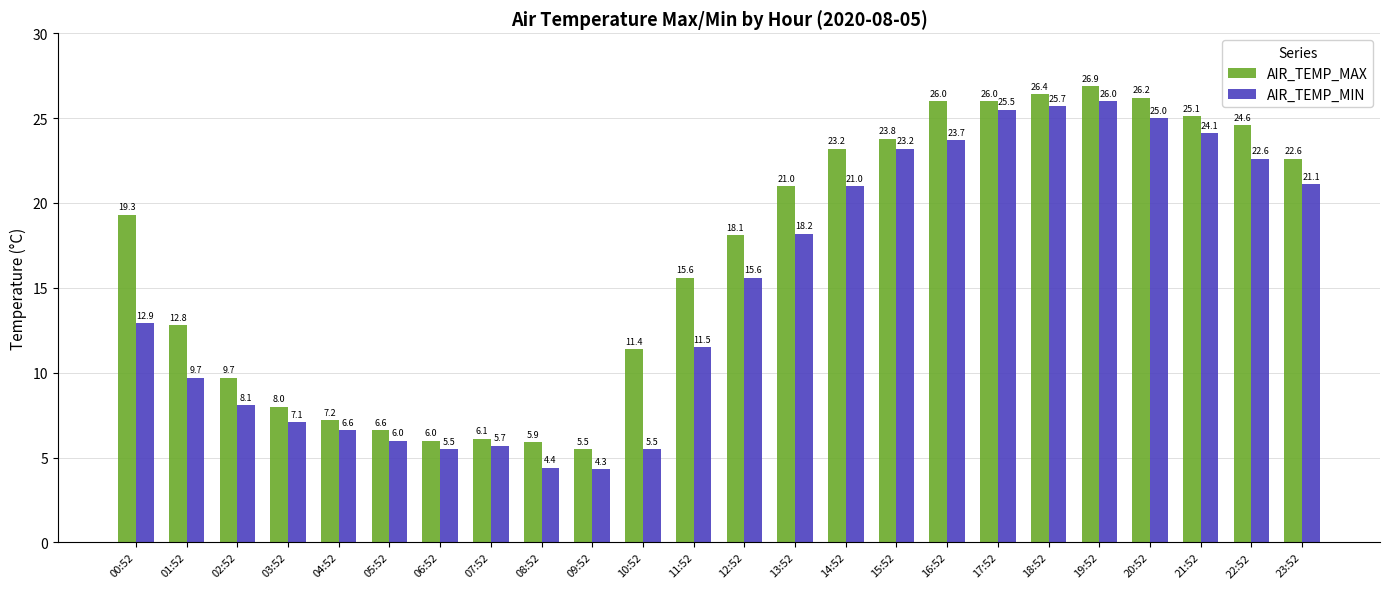

What is the spread (max minus min) of values at 03:52?

0.9